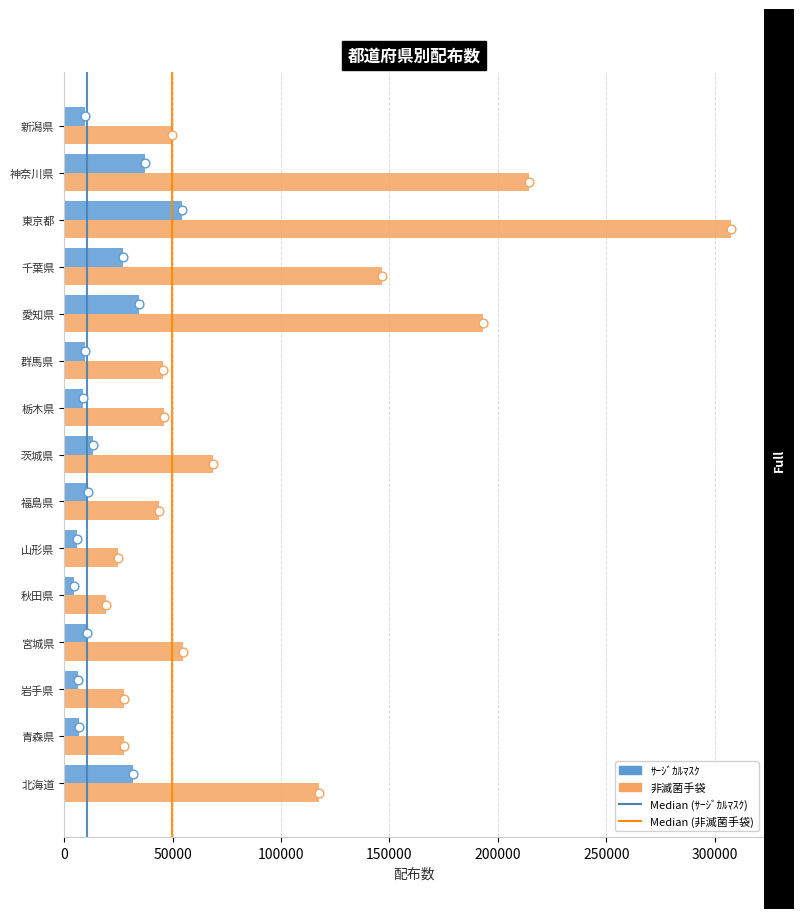

Which series reaches the maximum Y coordinate?

非滅菌手袋